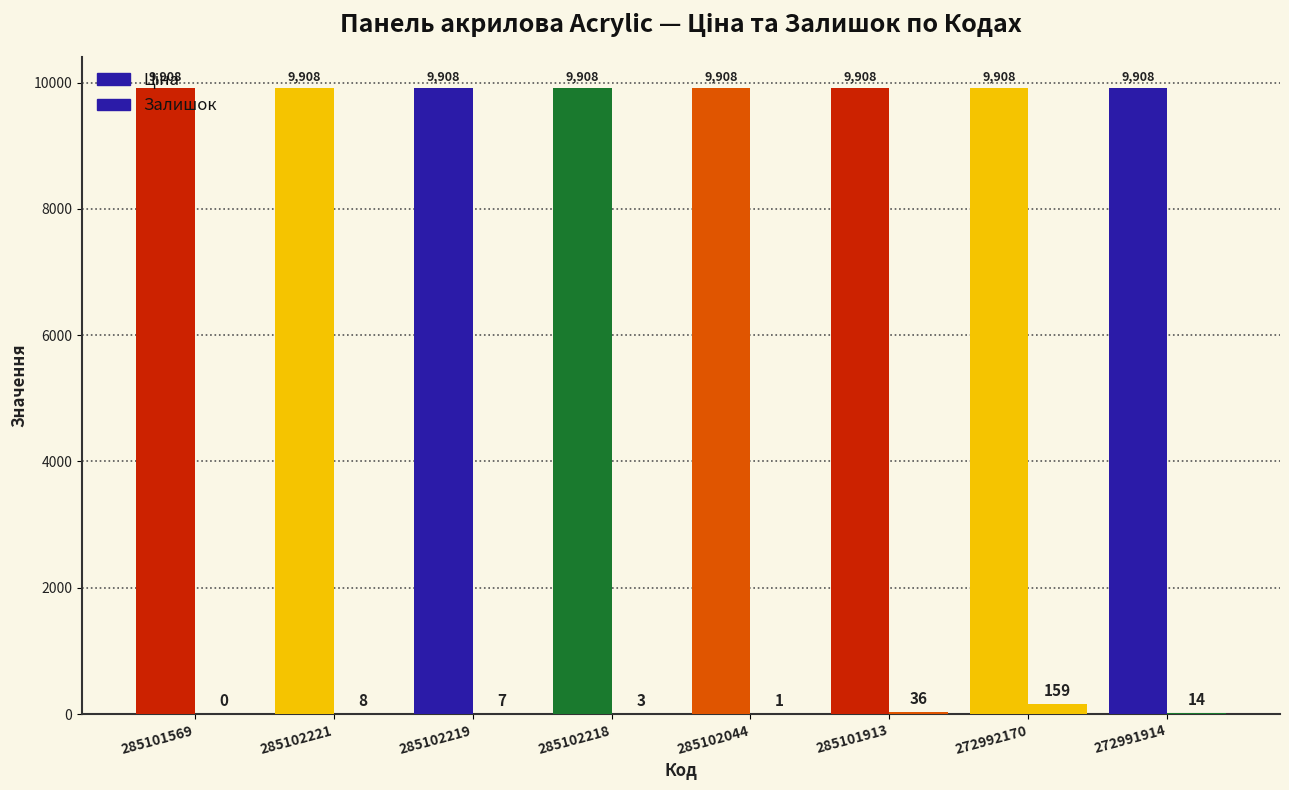

Are the bars horizontal?

No